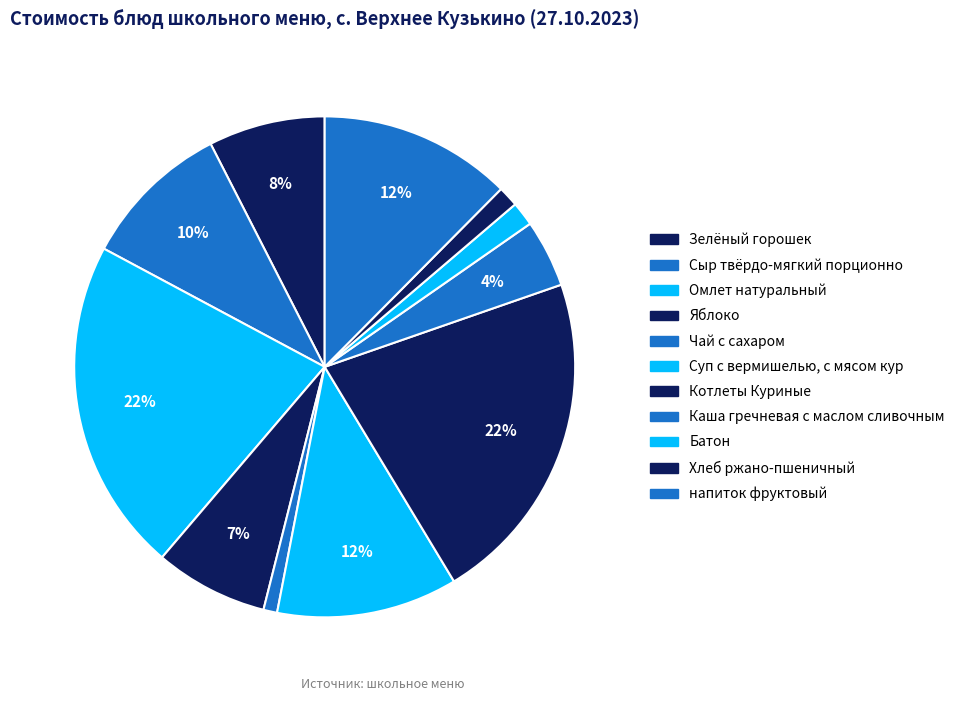

Count the number of slices in the pie.

11